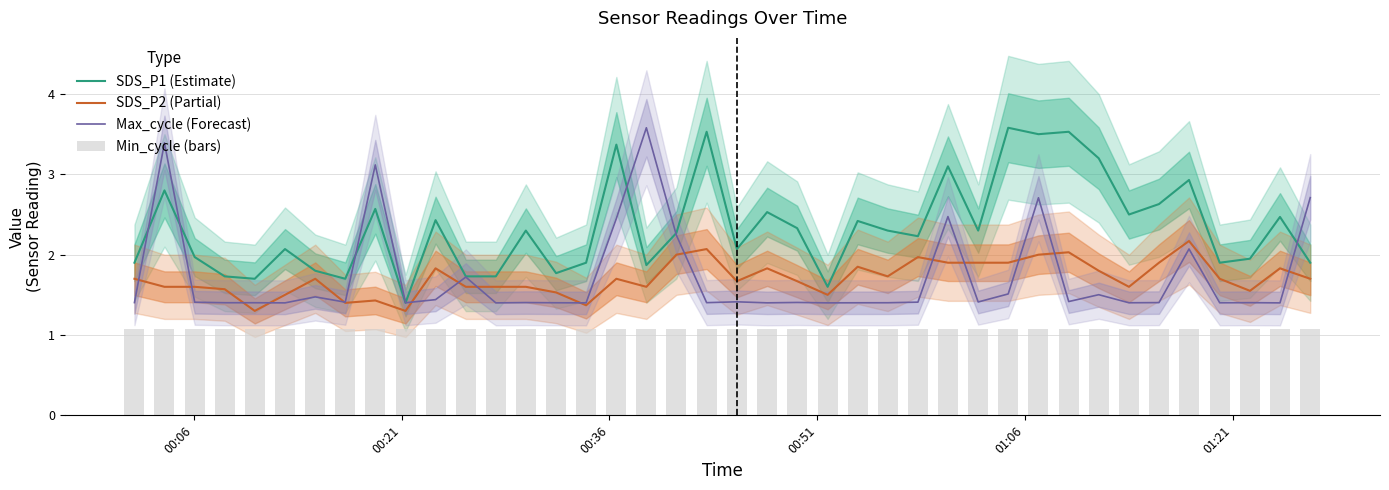

How many groups of bars are there?

40